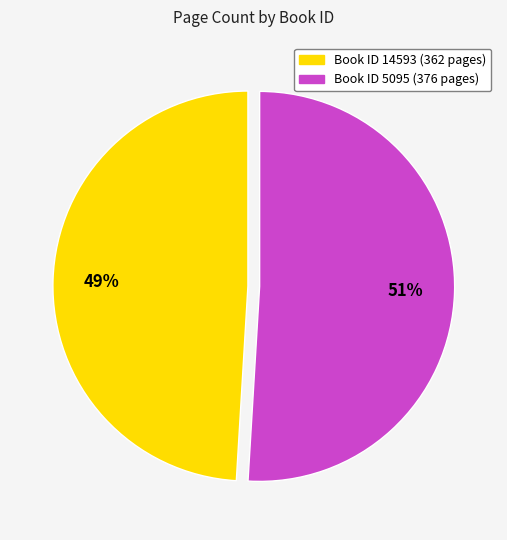

To the nearest percent, what is the difference between the largest and smallest slice percentages?

2%